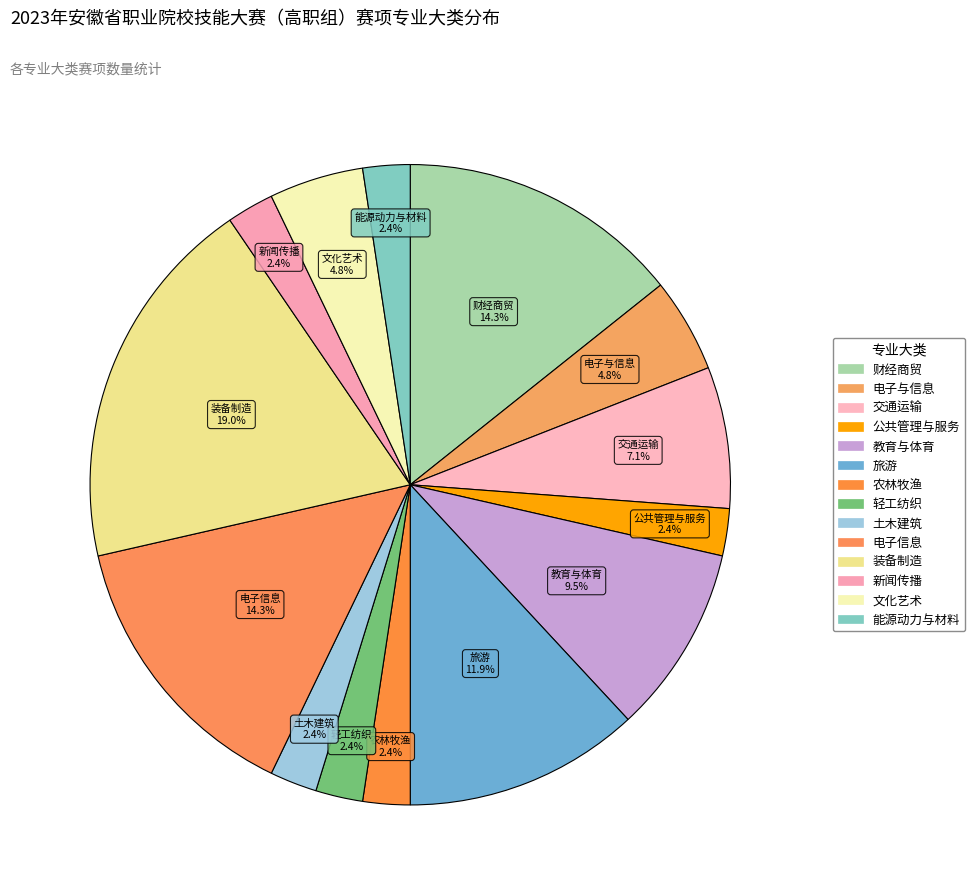

Which has a higher value, 旅游 or 文化艺术?

旅游